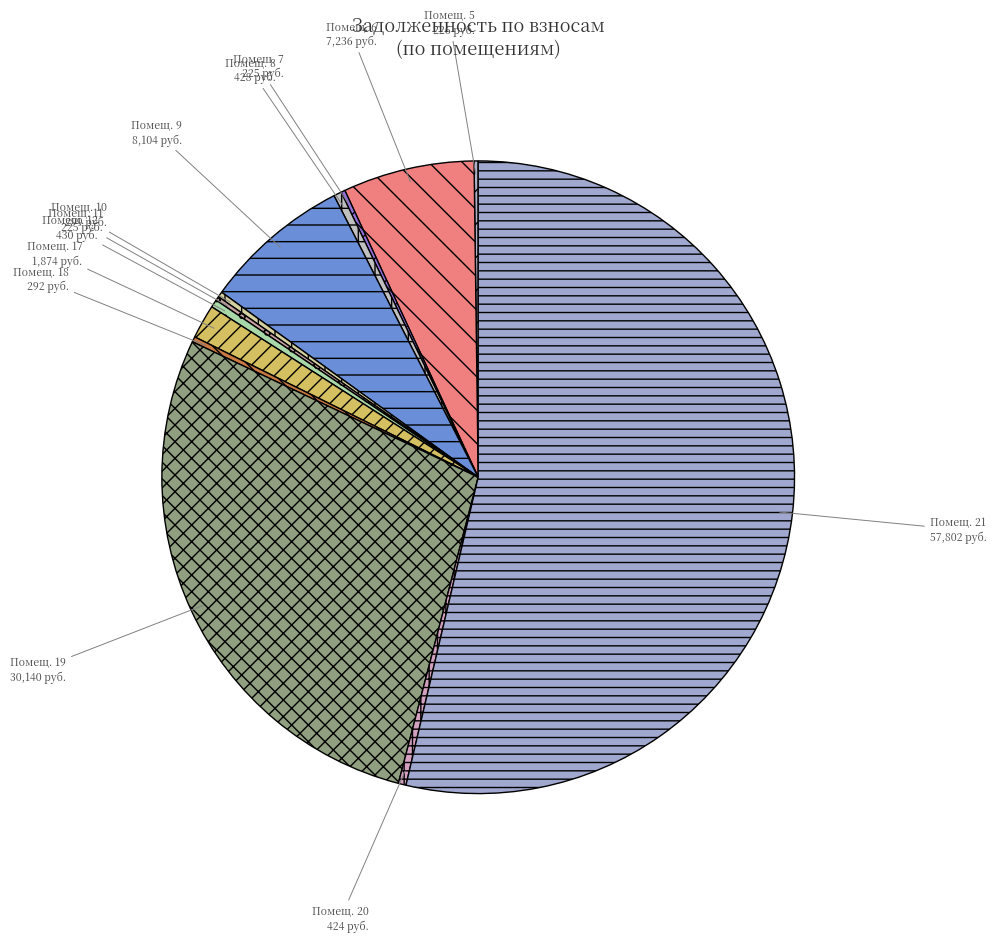

How many segments does this pie chart have?

13